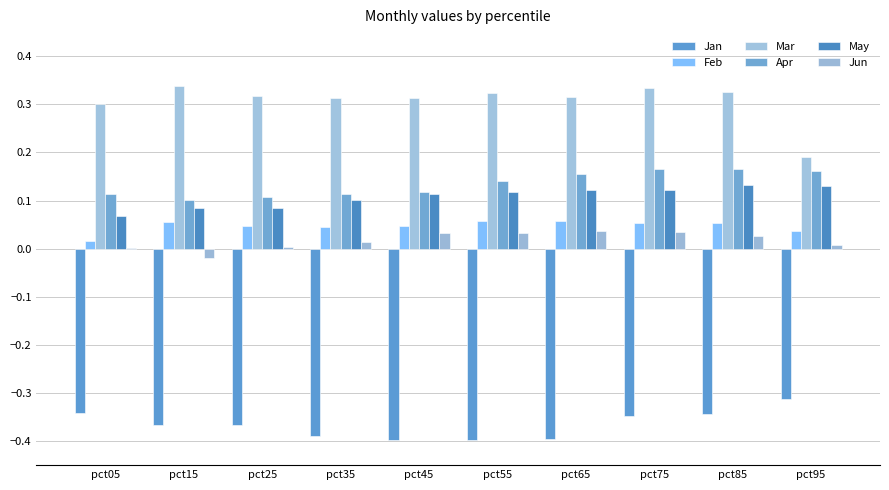

Are the bars horizontal?

No